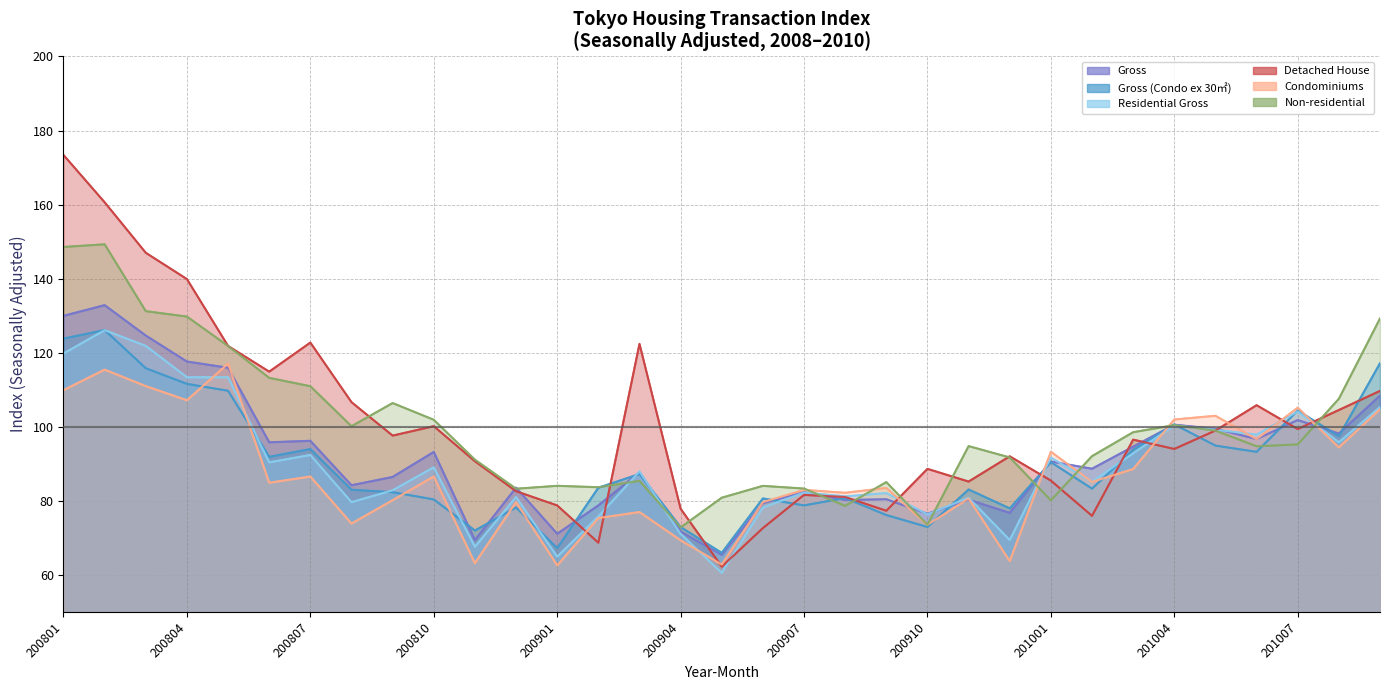

What is the difference between the highest and lowest values at 201005?

8.1